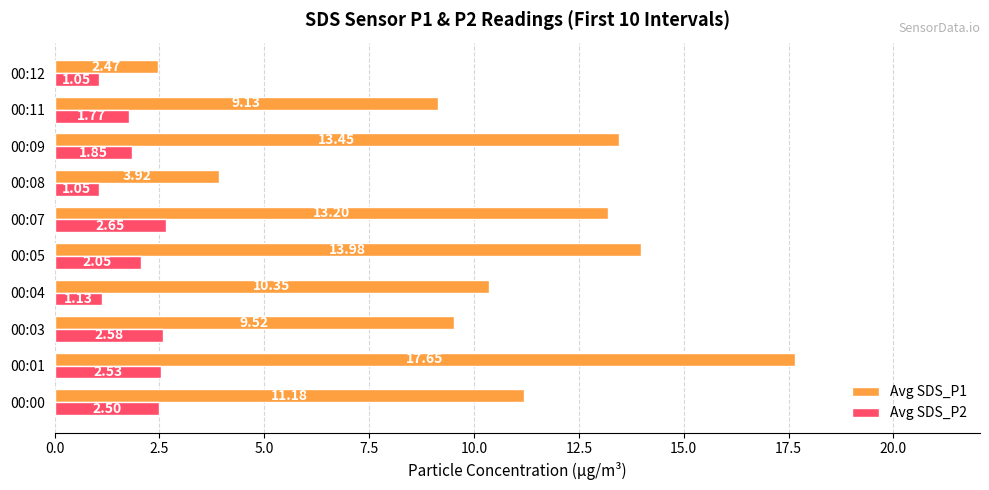

Rank the series at 00:08 from lowest to highest value.

Avg SDS_P2, Avg SDS_P1